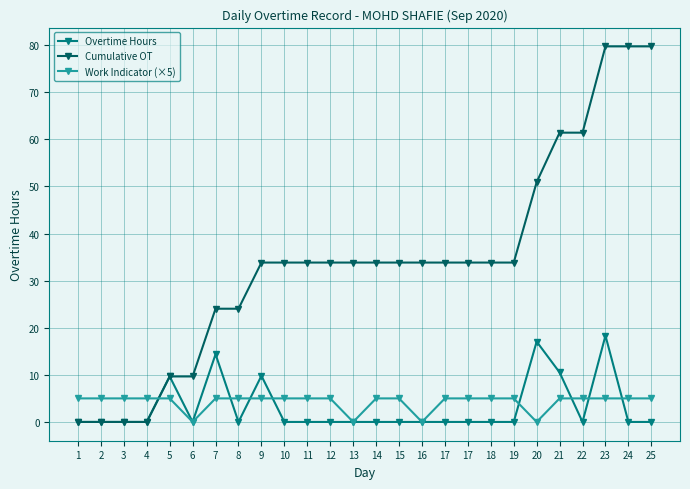

Count the number of data series in this chart.

3